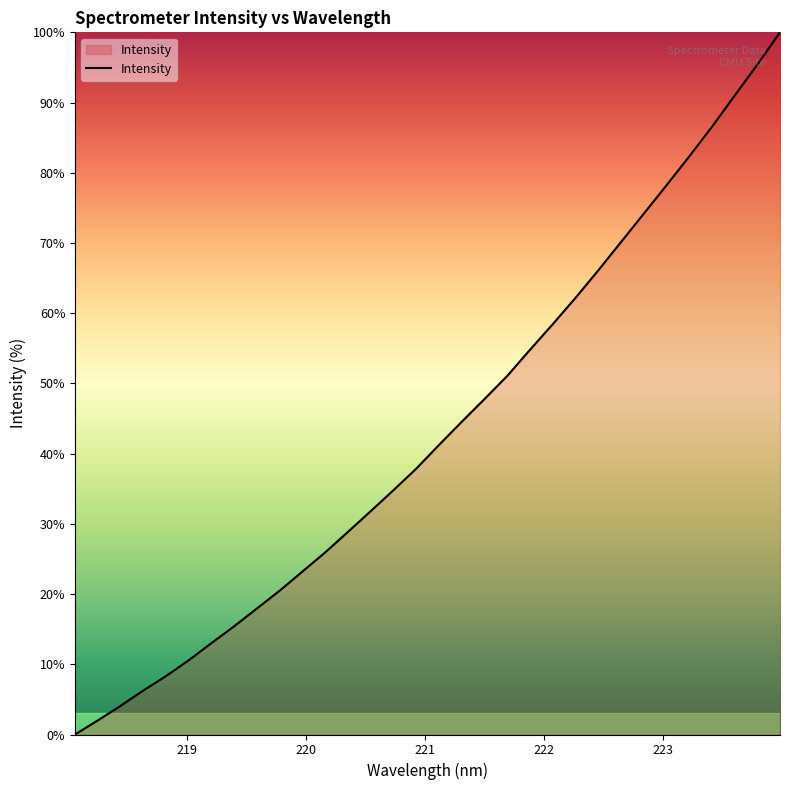

True or false: the data has more than 0 interior local peaks.

False